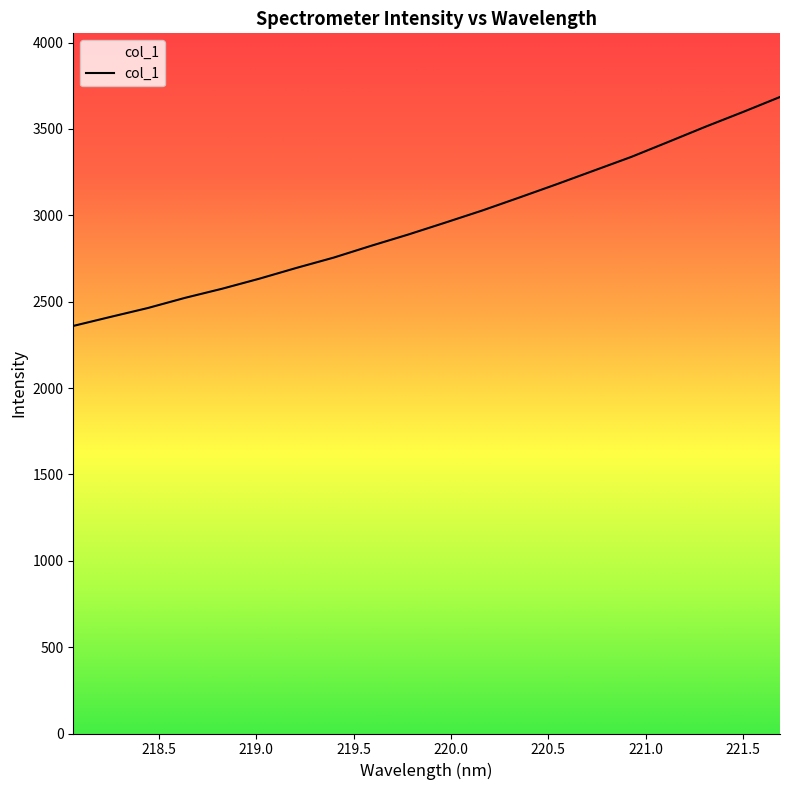

How many lines are shown in the chart?

1